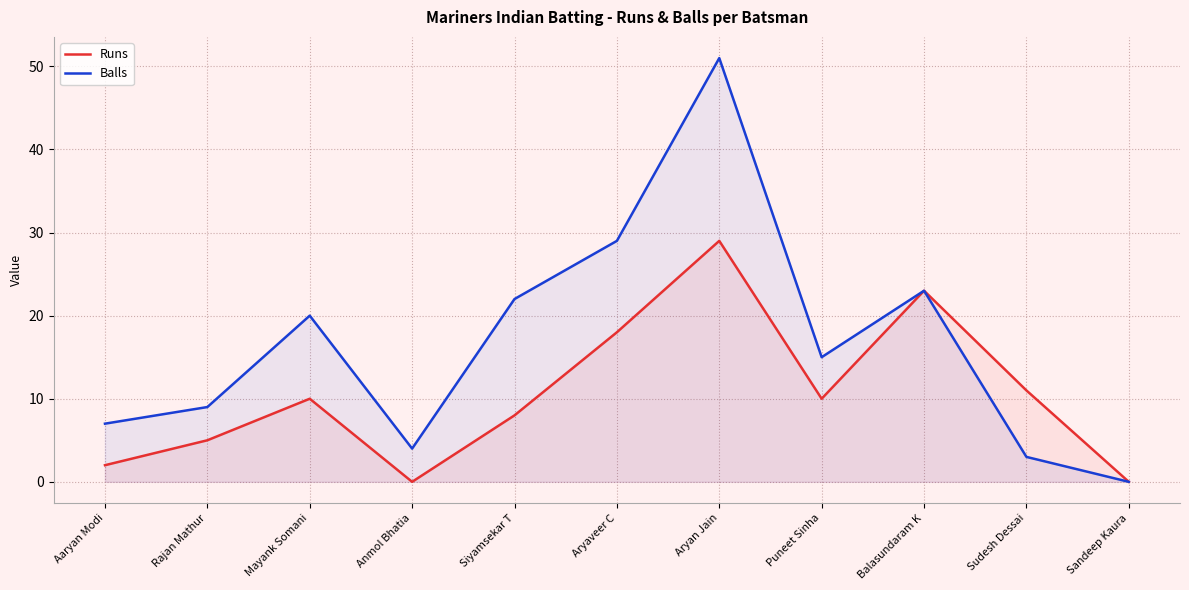

What is the difference between the Runs values at Aaryan Modi and Aryaveer C?

16